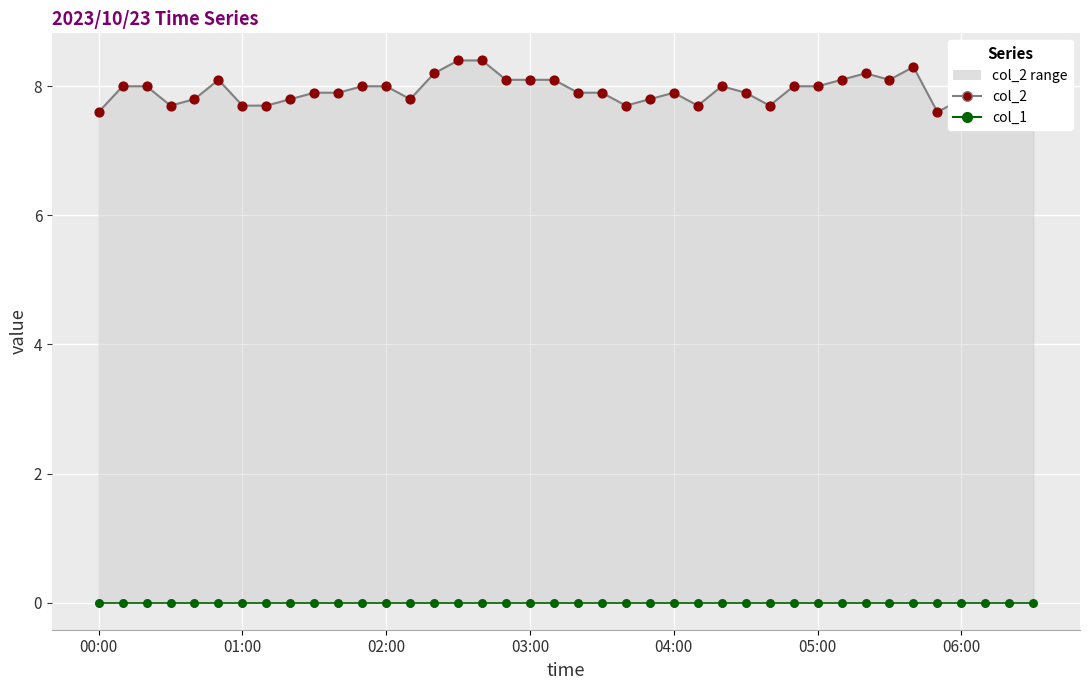

Which series has the largest total across all categories?

col_2